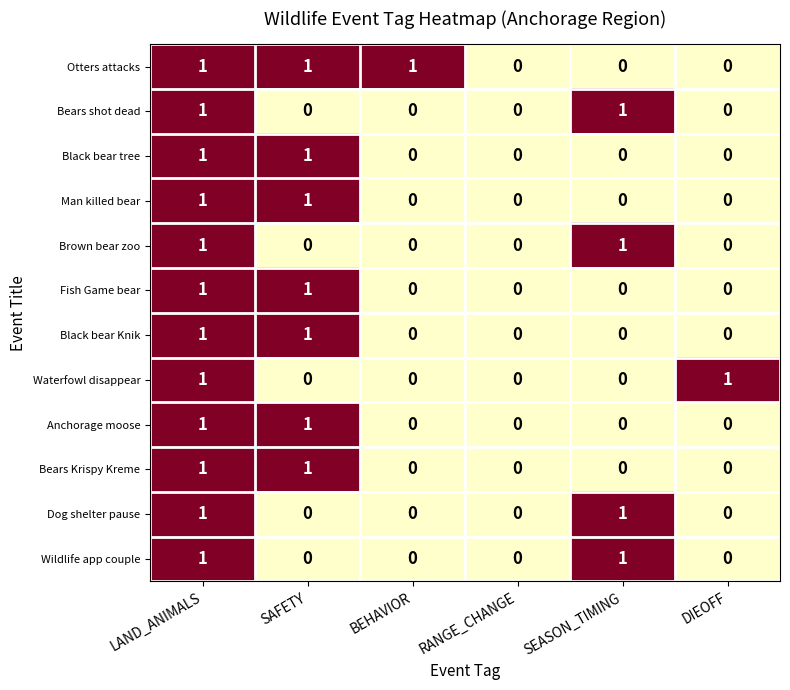

The value of Black bear tree at RANGE_CHANGE is 0. True or false?

True